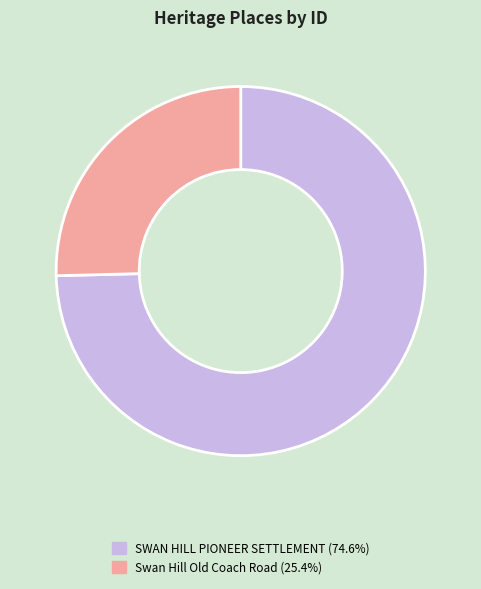

Count the number of slices in the pie.

2